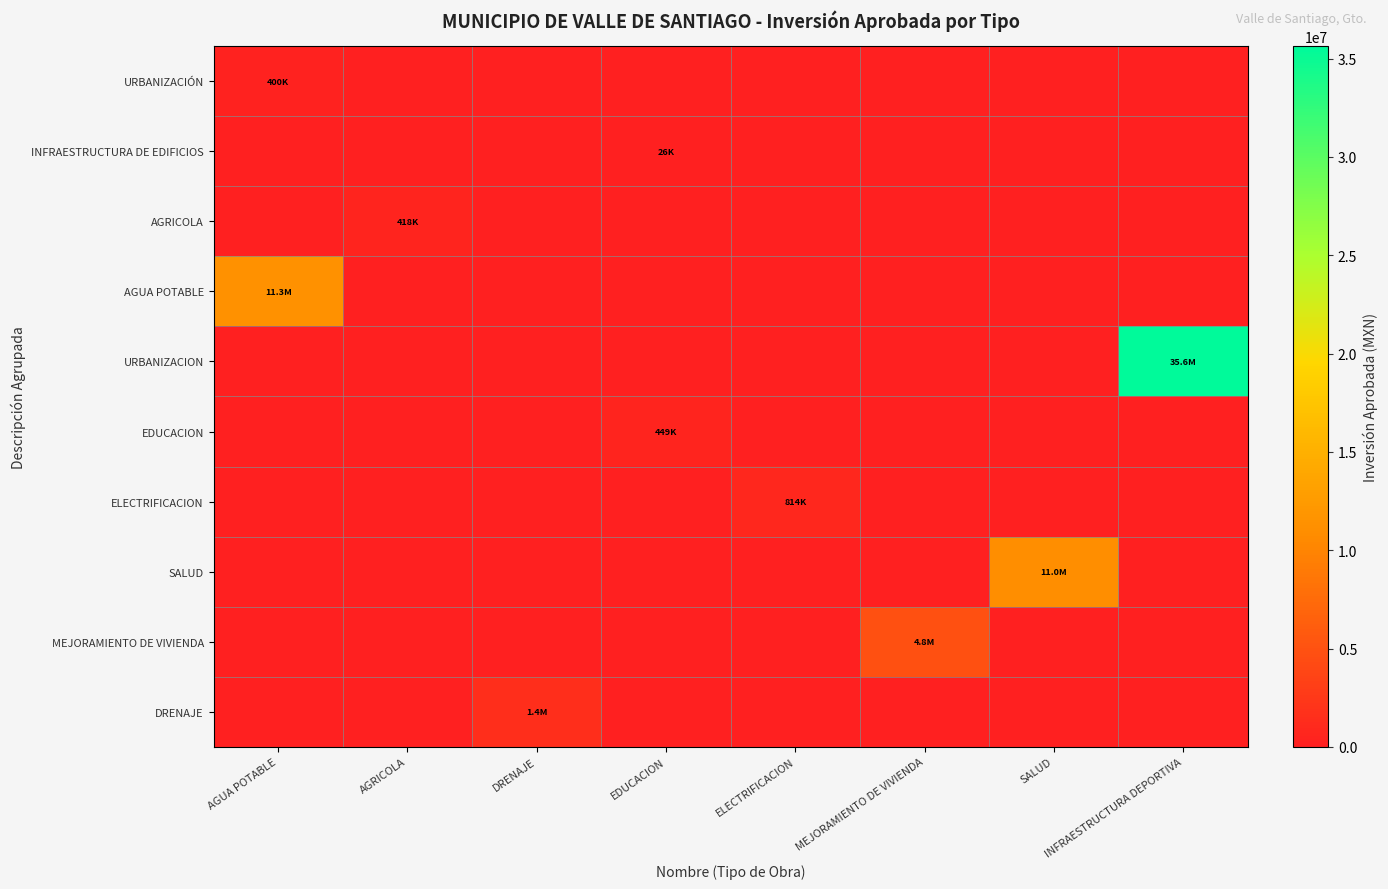

Reading left to right, list all the values displayed in this chart.

URBANIZACIÓN: AGUA POTABLE=400000.0	AGRICOLA=0.0	DRENAJE=0.0	EDUCACION=0.0	ELECTRIFICACION=0.0	MEJORAMIENTO DE VIVIENDA=0.0	SALUD=0.0	INFRAESTRUCTURA DEPORTIVA=0.0
INFRAESTRUCTURA DE EDIFICIOS: AGUA POTABLE=0.0	AGRICOLA=0.0	DRENAJE=0.0	EDUCACION=26269.1	ELECTRIFICACION=0.0	MEJORAMIENTO DE VIVIENDA=0.0	SALUD=0.0	INFRAESTRUCTURA DEPORTIVA=0.0
AGRICOLA: AGUA POTABLE=0.0	AGRICOLA=418500.0	DRENAJE=0.0	EDUCACION=0.0	ELECTRIFICACION=0.0	MEJORAMIENTO DE VIVIENDA=0.0	SALUD=0.0	INFRAESTRUCTURA DEPORTIVA=0.0
AGUA POTABLE: AGUA POTABLE=11320759.6	AGRICOLA=0.0	DRENAJE=0.0	EDUCACION=0.0	ELECTRIFICACION=0.0	MEJORAMIENTO DE VIVIENDA=0.0	SALUD=0.0	INFRAESTRUCTURA DEPORTIVA=0.0
URBANIZACION: AGUA POTABLE=0.0	AGRICOLA=0.0	DRENAJE=0.0	EDUCACION=0.0	ELECTRIFICACION=0.0	MEJORAMIENTO DE VIVIENDA=0.0	SALUD=0.0	INFRAESTRUCTURA DEPORTIVA=35632302.0
EDUCACION: AGUA POTABLE=0.0	AGRICOLA=0.0	DRENAJE=0.0	EDUCACION=449000.0	ELECTRIFICACION=0.0	MEJORAMIENTO DE VIVIENDA=0.0	SALUD=0.0	INFRAESTRUCTURA DEPORTIVA=0.0
ELECTRIFICACION: AGUA POTABLE=0.0	AGRICOLA=0.0	DRENAJE=0.0	EDUCACION=0.0	ELECTRIFICACION=813591.0	MEJORAMIENTO DE VIVIENDA=0.0	SALUD=0.0	INFRAESTRUCTURA DEPORTIVA=0.0
SALUD: AGUA POTABLE=0.0	AGRICOLA=0.0	DRENAJE=0.0	EDUCACION=0.0	ELECTRIFICACION=0.0	MEJORAMIENTO DE VIVIENDA=0.0	SALUD=11000000.0	INFRAESTRUCTURA DEPORTIVA=0.0
MEJORAMIENTO DE VIVIENDA: AGUA POTABLE=0.0	AGRICOLA=0.0	DRENAJE=0.0	EDUCACION=0.0	ELECTRIFICACION=0.0	MEJORAMIENTO DE VIVIENDA=4784811.9	SALUD=0.0	INFRAESTRUCTURA DEPORTIVA=0.0
DRENAJE: AGUA POTABLE=0.0	AGRICOLA=0.0	DRENAJE=1400000.0	EDUCACION=0.0	ELECTRIFICACION=0.0	MEJORAMIENTO DE VIVIENDA=0.0	SALUD=0.0	INFRAESTRUCTURA DEPORTIVA=0.0